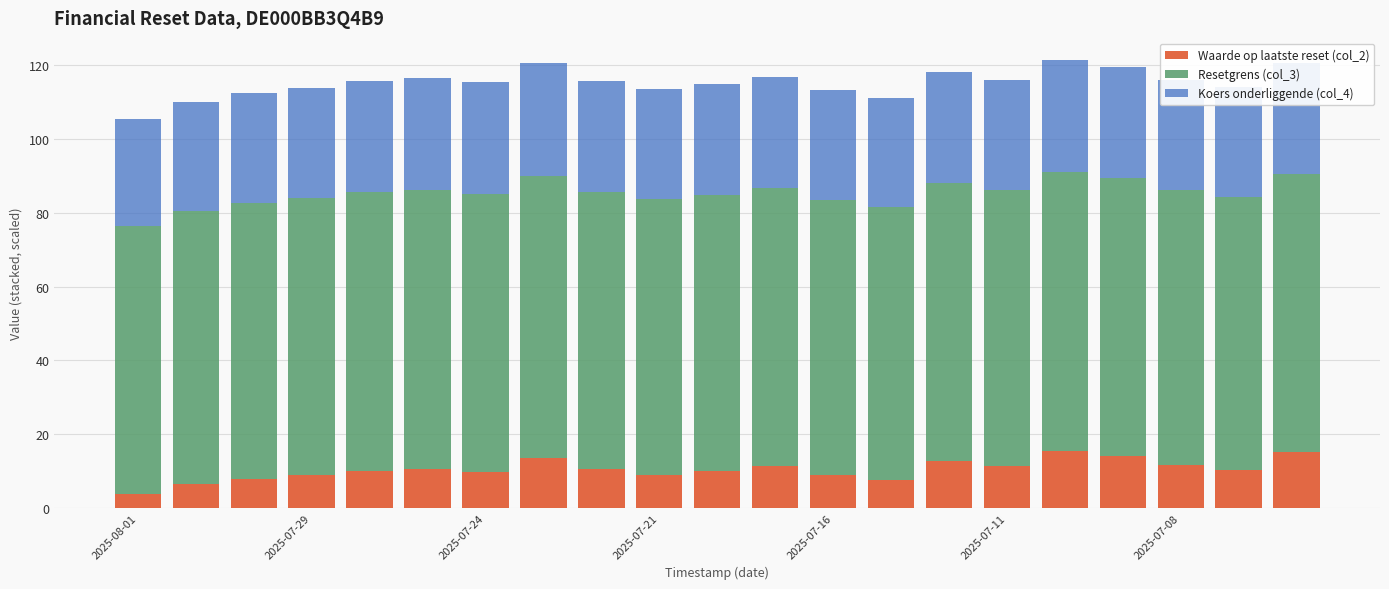

What is the minimum value for Waarde op laatste reset (col_2)?

3.8